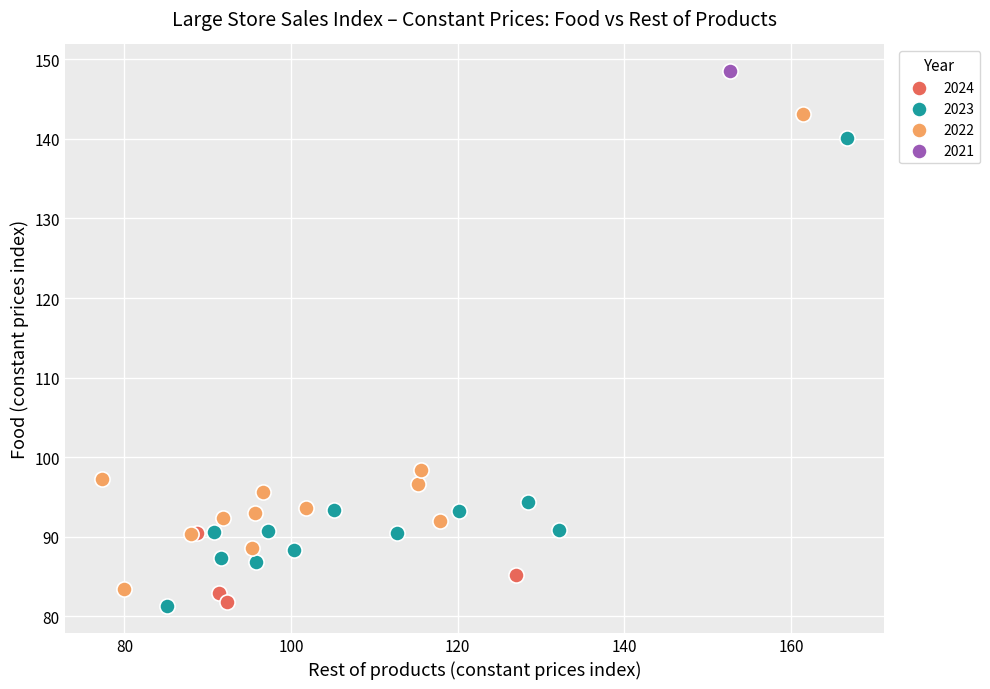

Which series contains the highest Y value?

2021